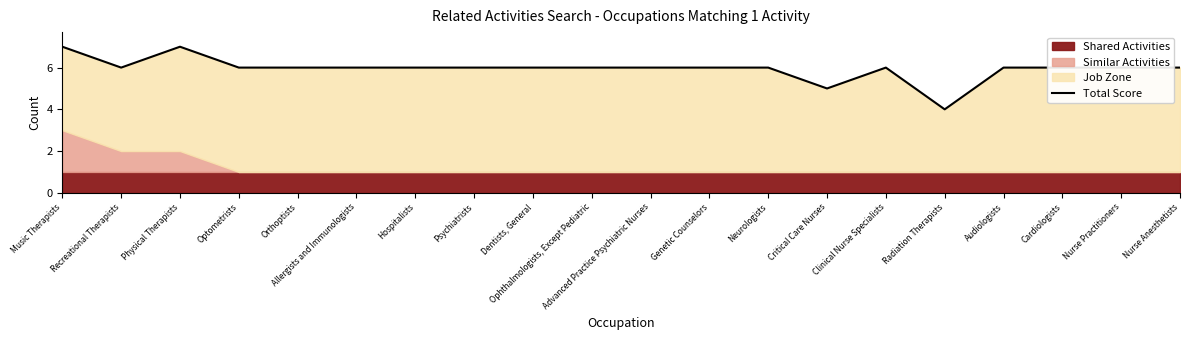

At which category does the data reach its first local valley?

Recreational Therapists